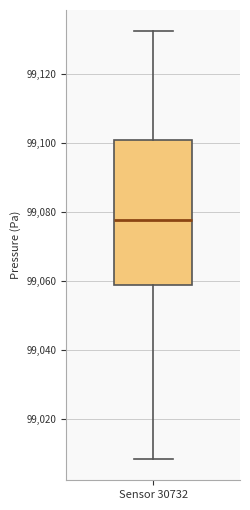

Where does the upper whisker of the box for Sensor 30732 end on the y-axis? The values are not printed on the chart, so give them approximately, as read against the axis.

99132